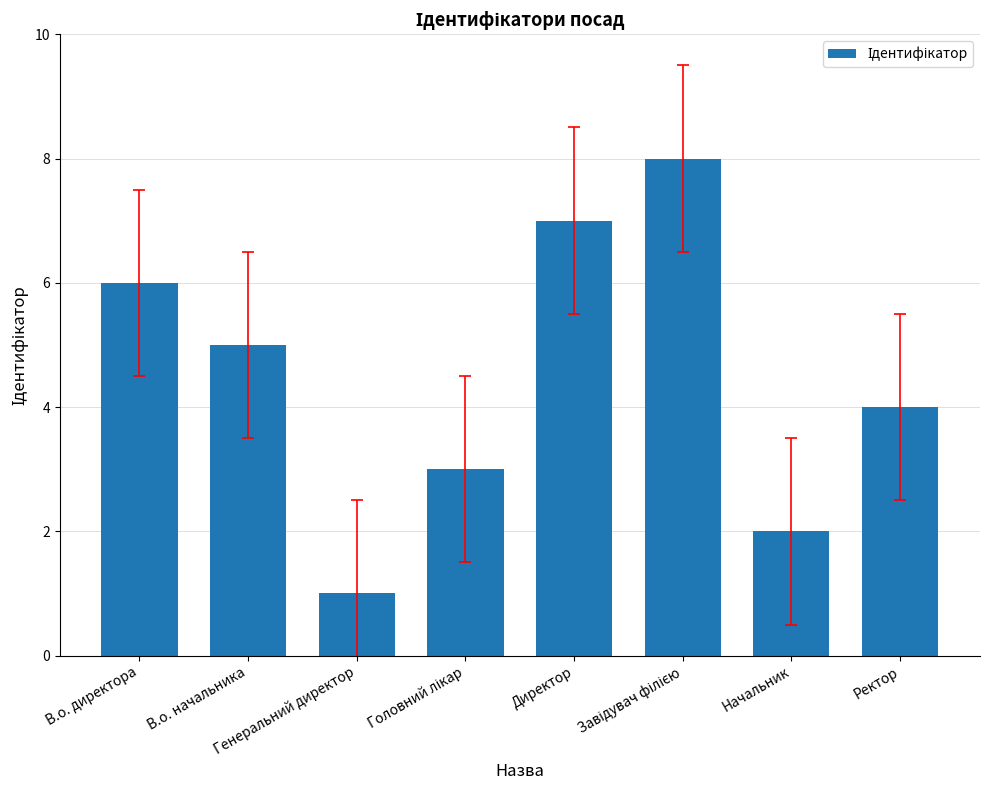

What is the maximum value shown in the chart?

8